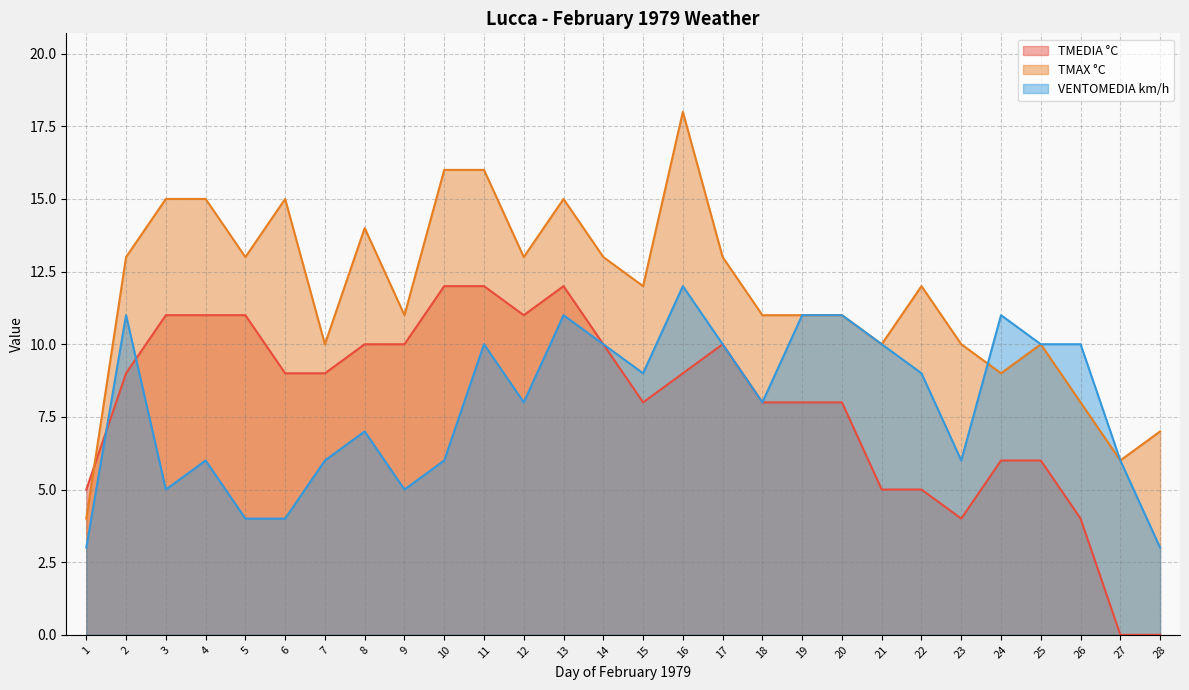

What is the sum of the VENTOMEDIA km/h values at 3 and 13?

16